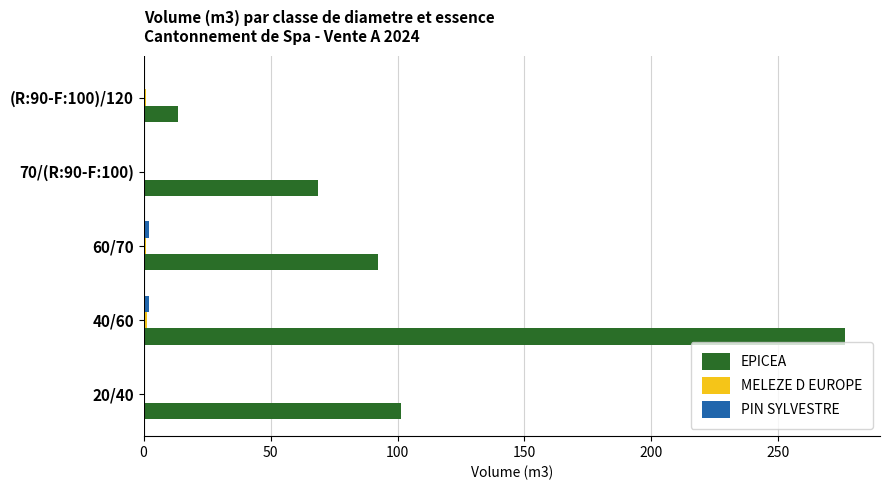

At which label is EPICEA closest to 144?

20/40